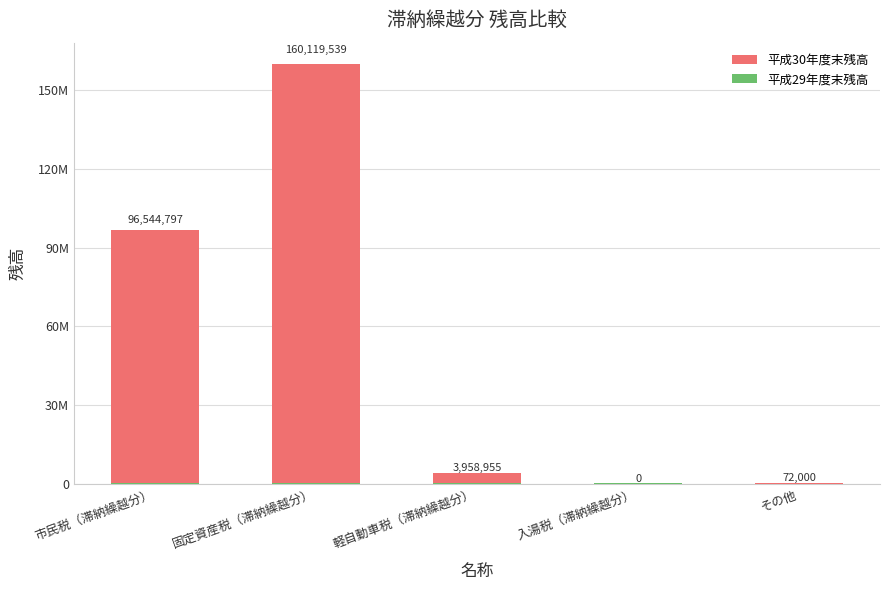

List the labels in order of 平成29年度末残高 value, smallest first.

その他, 入湯税（滞納繰越分）, 軽自動車税（滞納繰越分）, 市民税（滞納繰越分）, 固定資産税（滞納繰越分）